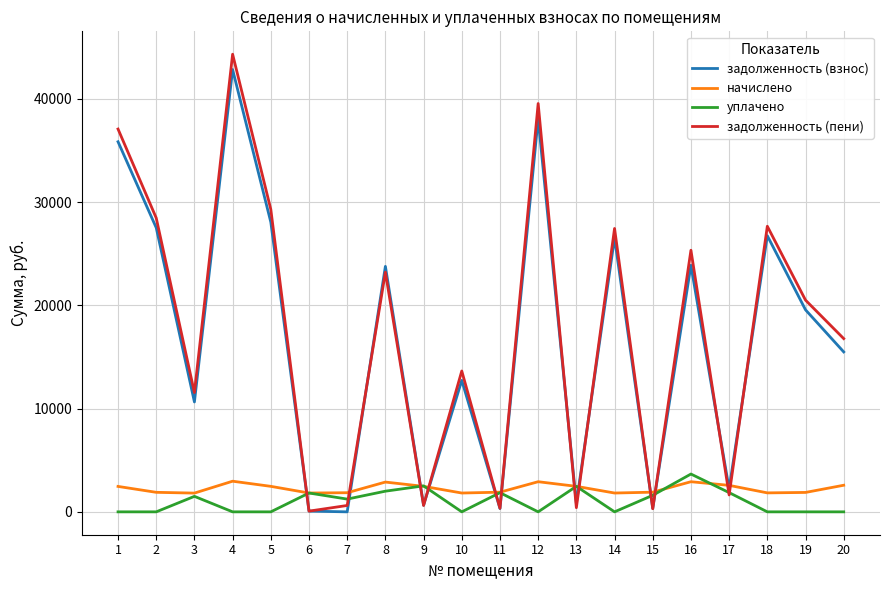

Rank the series by their maximum value, from lowest to highest.

начислено, уплачено, задолженность (взнос), задолженность (пени)